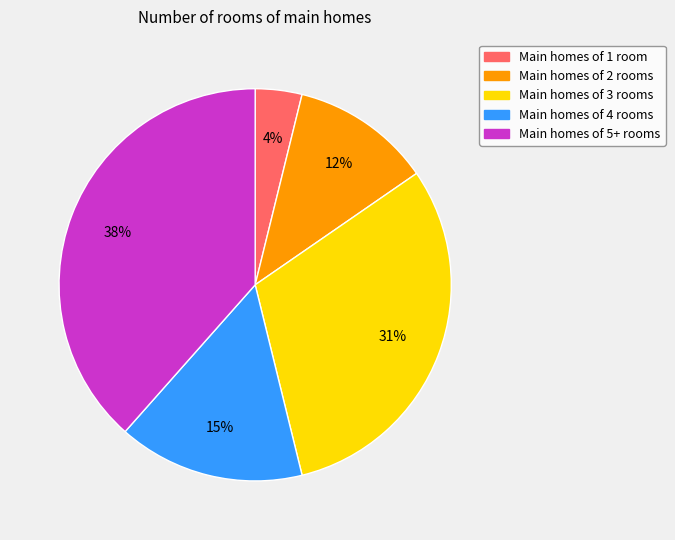

To the nearest percent, what is the average slice percentage?

20%